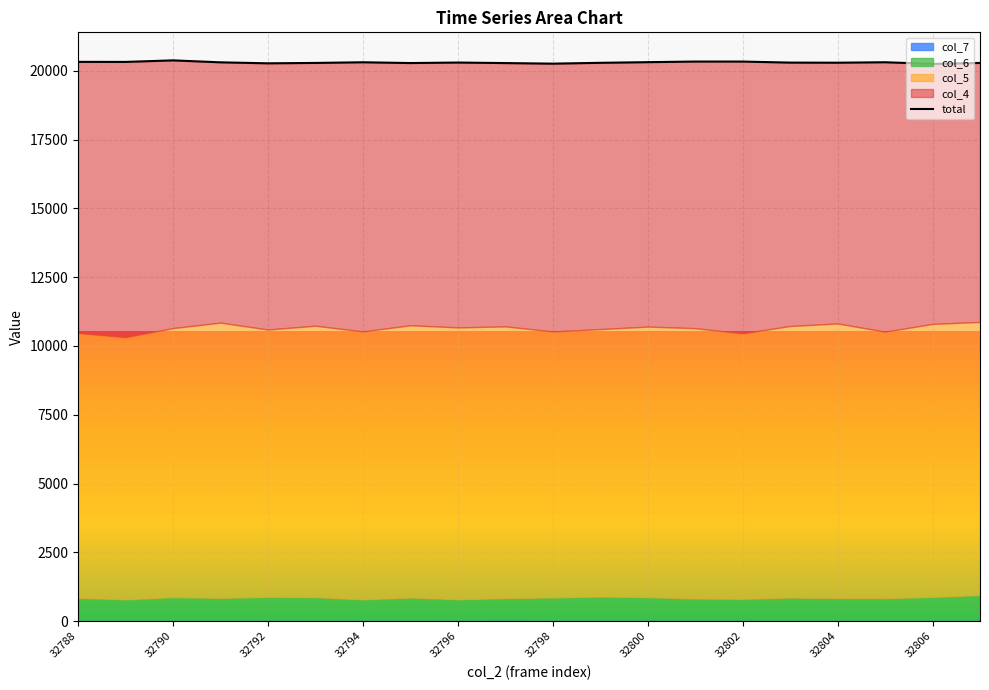

How many values are below 20296?

10